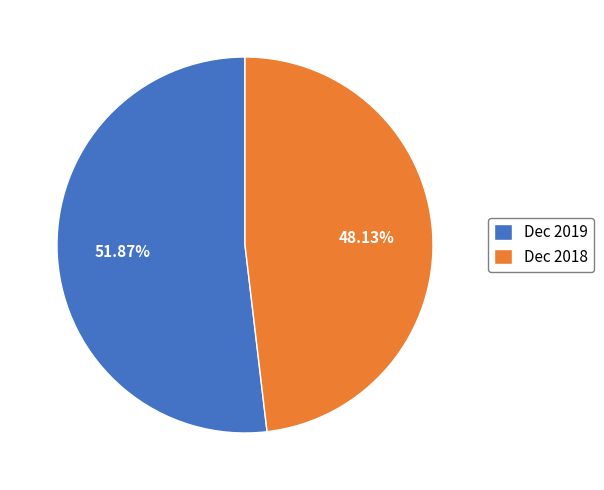

Which has a higher value, Dec 2019 or Dec 2018?

Dec 2019